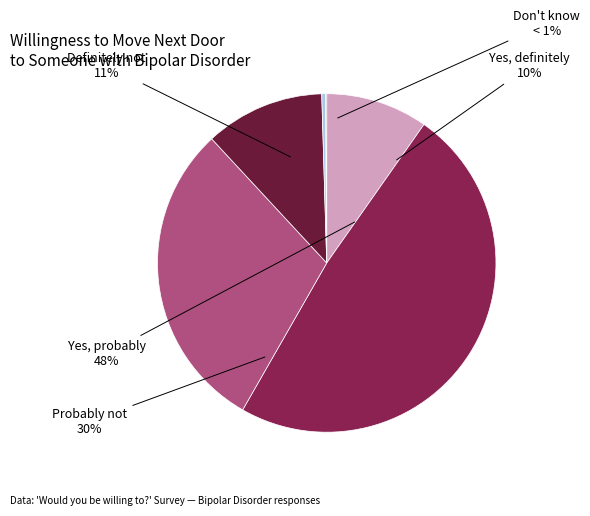

Which slice is the largest?

Yes, probably